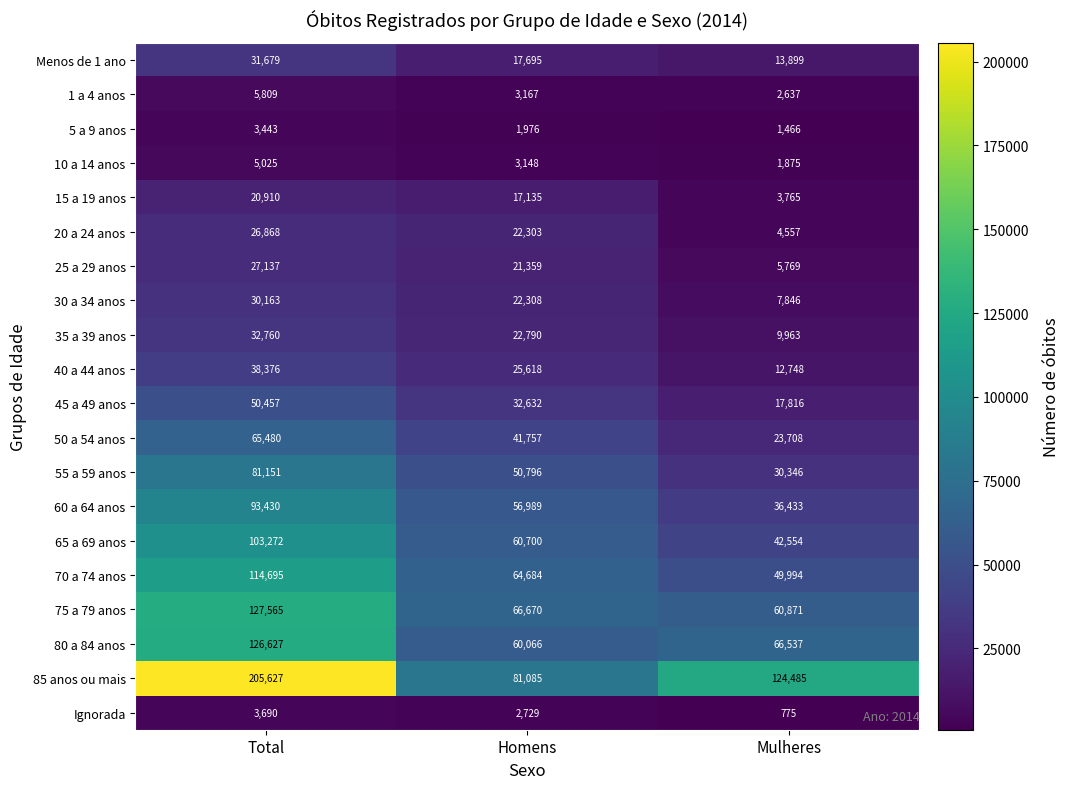

What is the average value of the 25 a 29 anos series?

18088